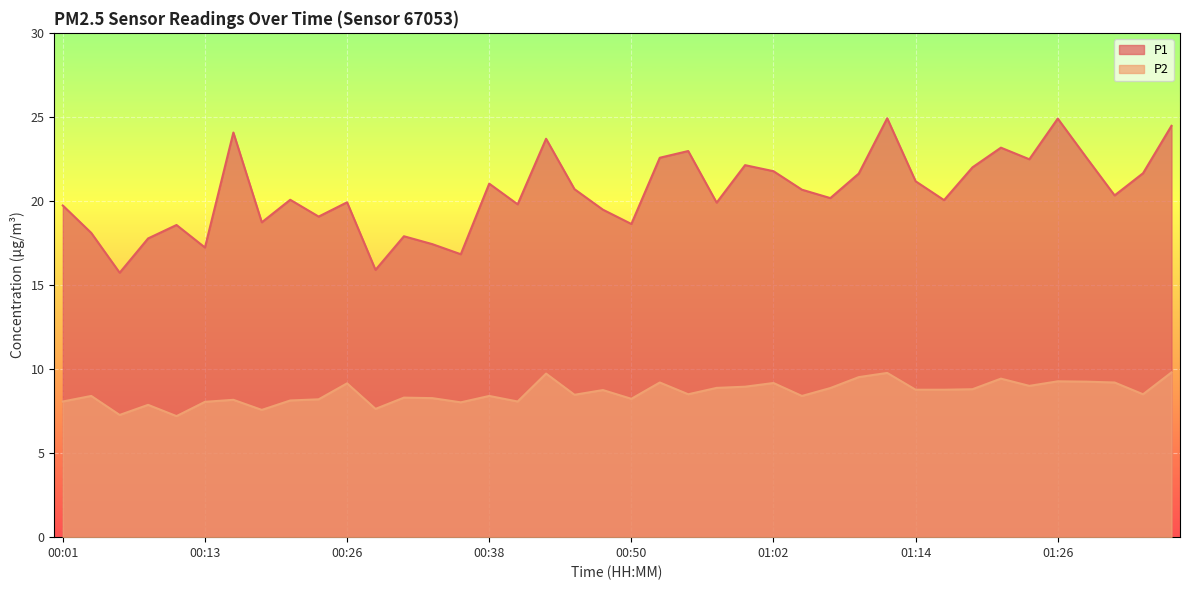

How many data points does each series have?

40